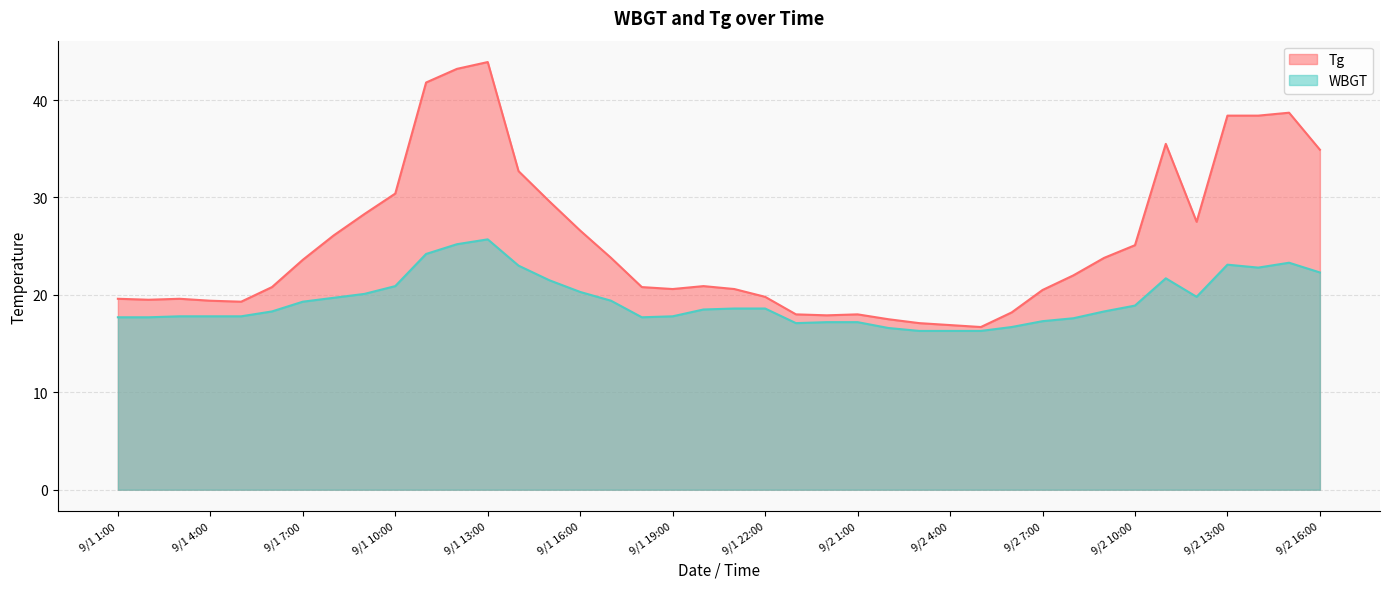

What is the greatest value displayed?

43.9